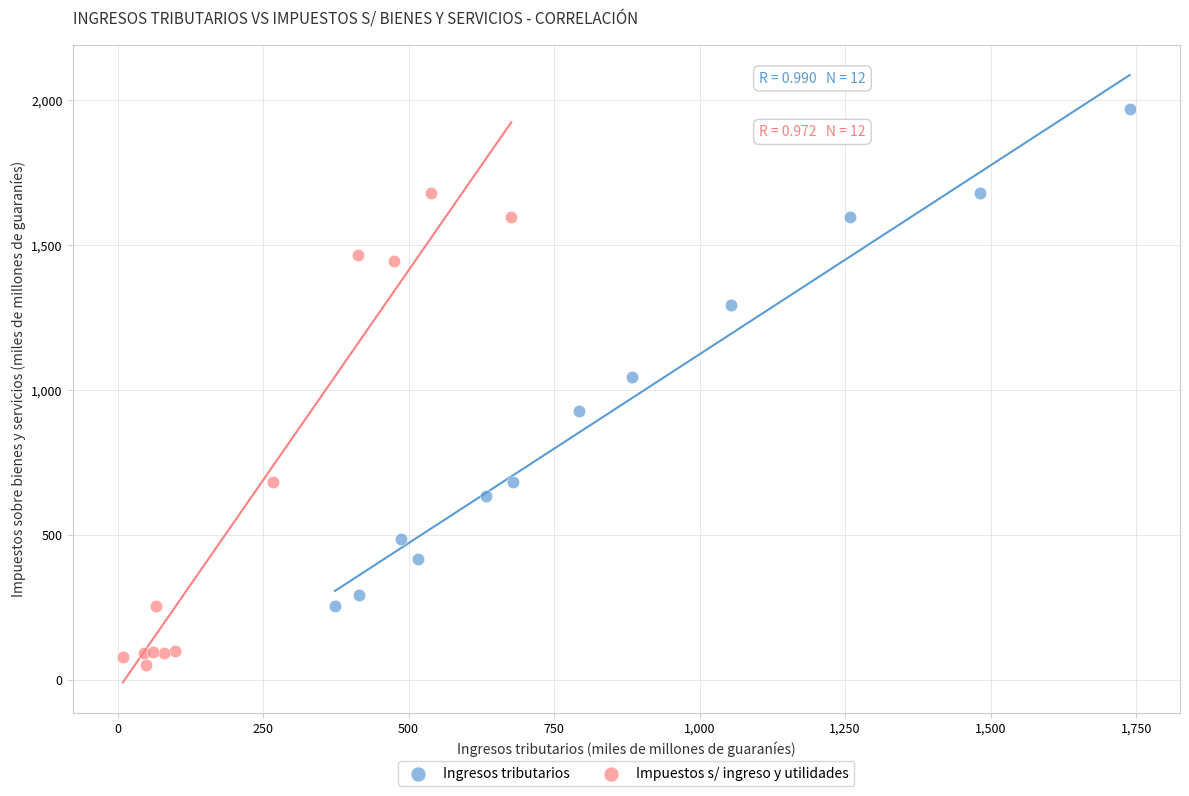

Which series contains the highest Y value?

Ingresos tributarios